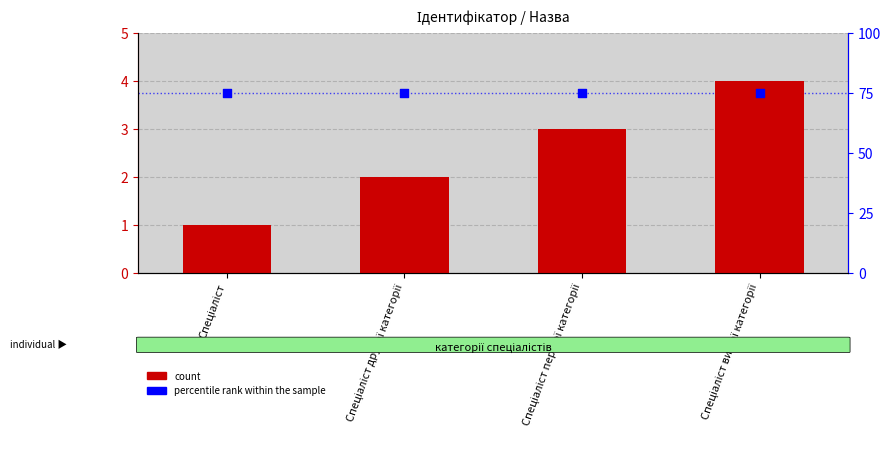

Which series reaches the maximum Y coordinate?

count